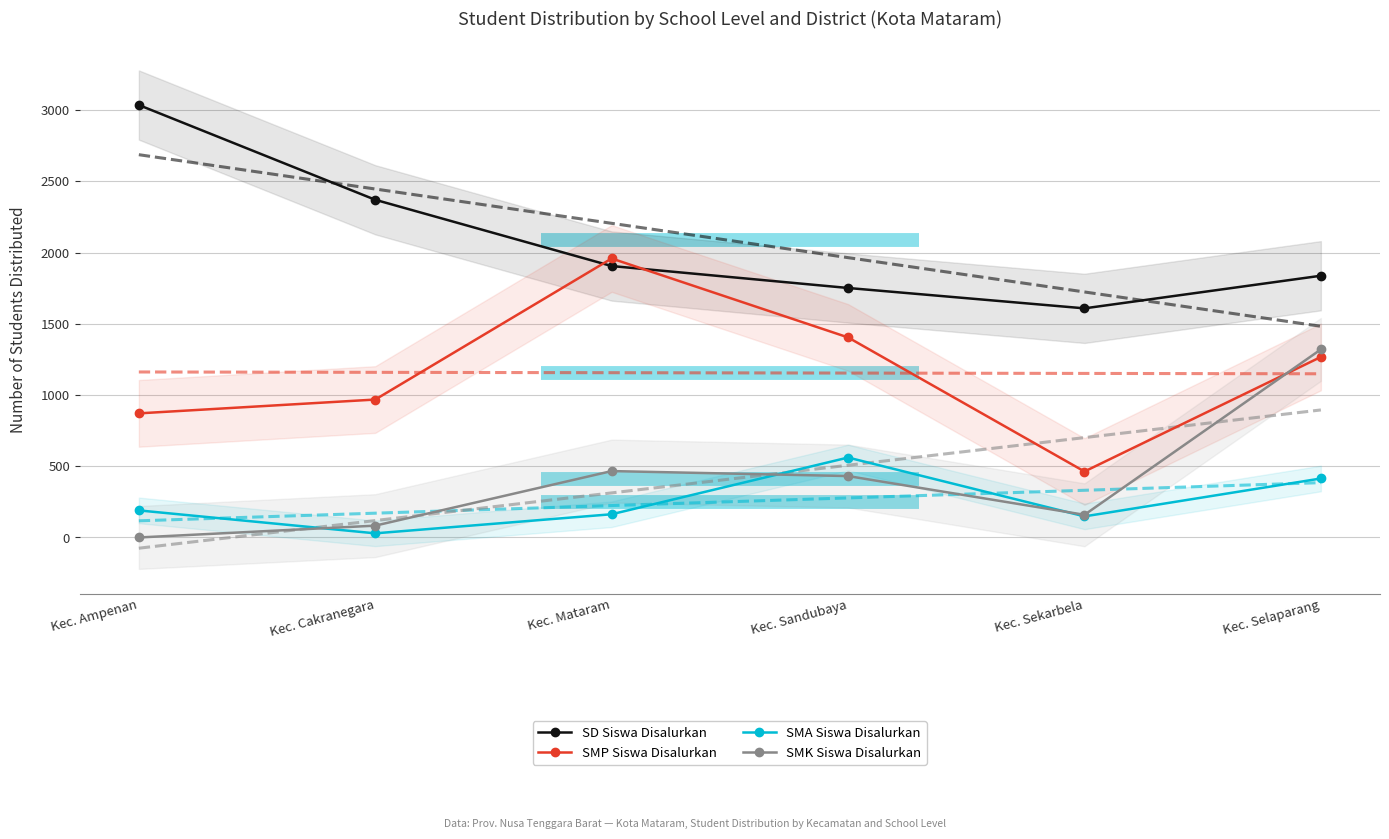

True or false: SMK Siswa Disalurkan has a value of -538 at Kec. Ampenan.

False